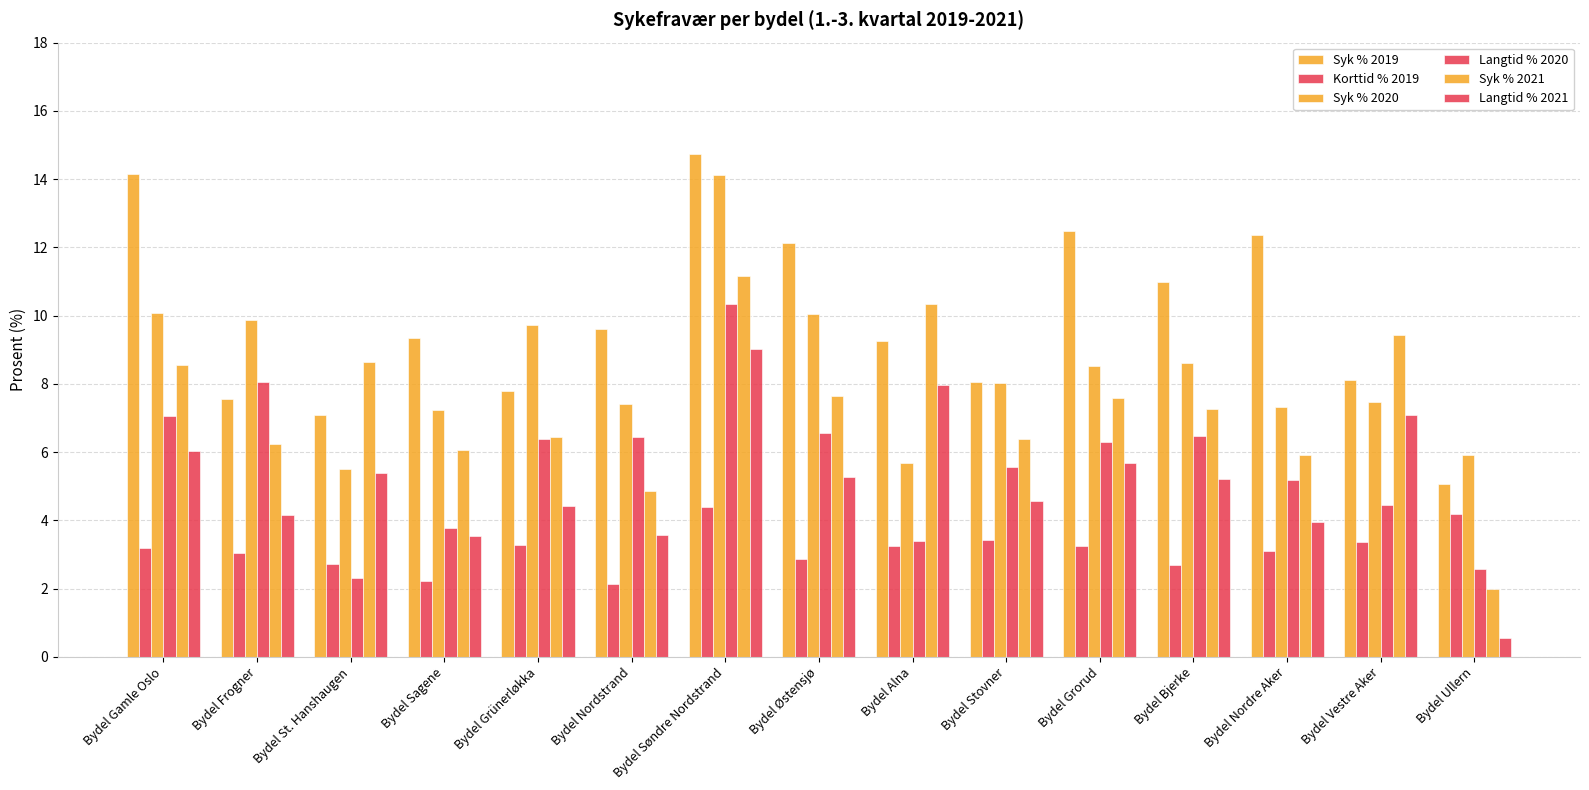

What is the total value across all series at Bydel St. Hanshaugen?

31.7